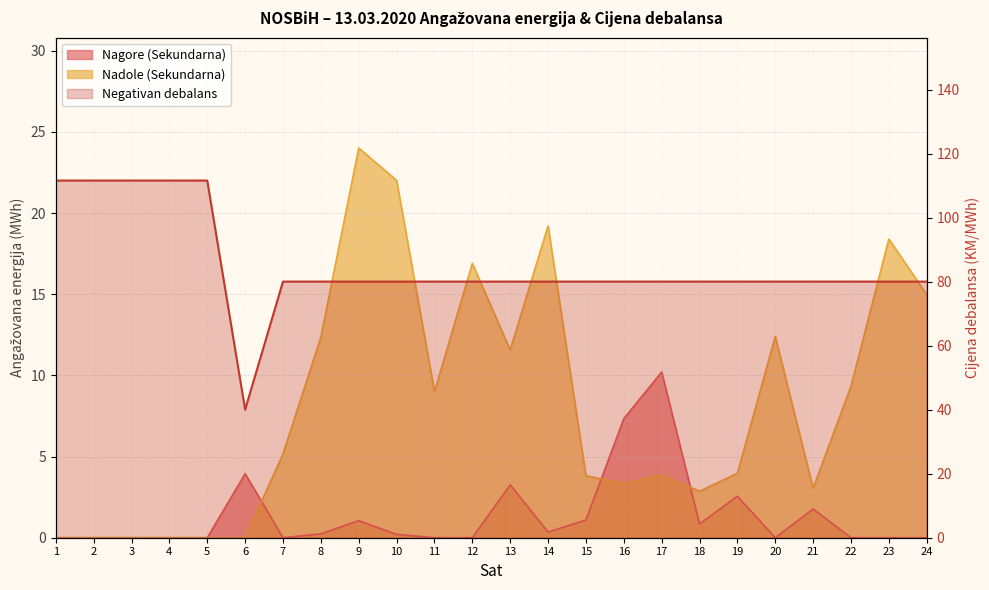

True or false: Nadole (Sekundarna) has a value of 30.9 at 10.

False